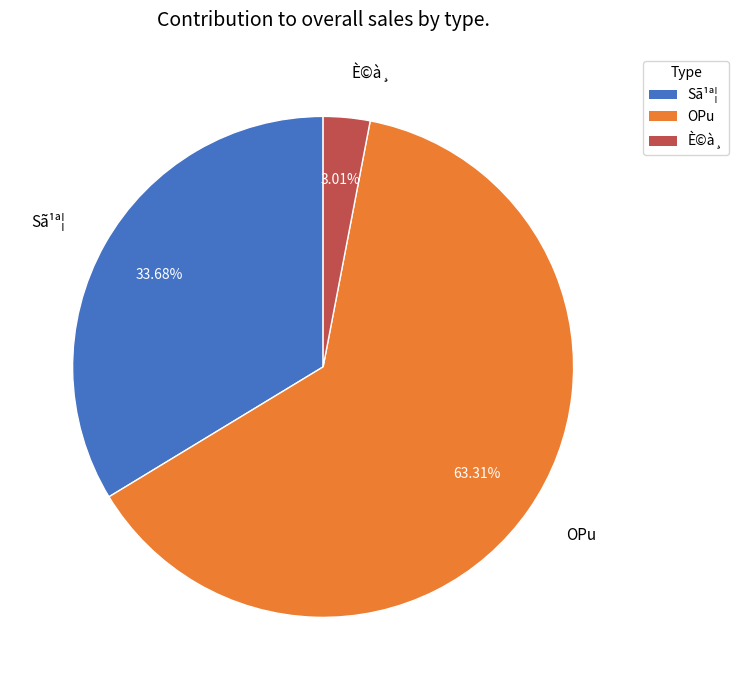

Rank the categories by value from lowest to highest.

È©à¸, Sã¹ª¦, OPu